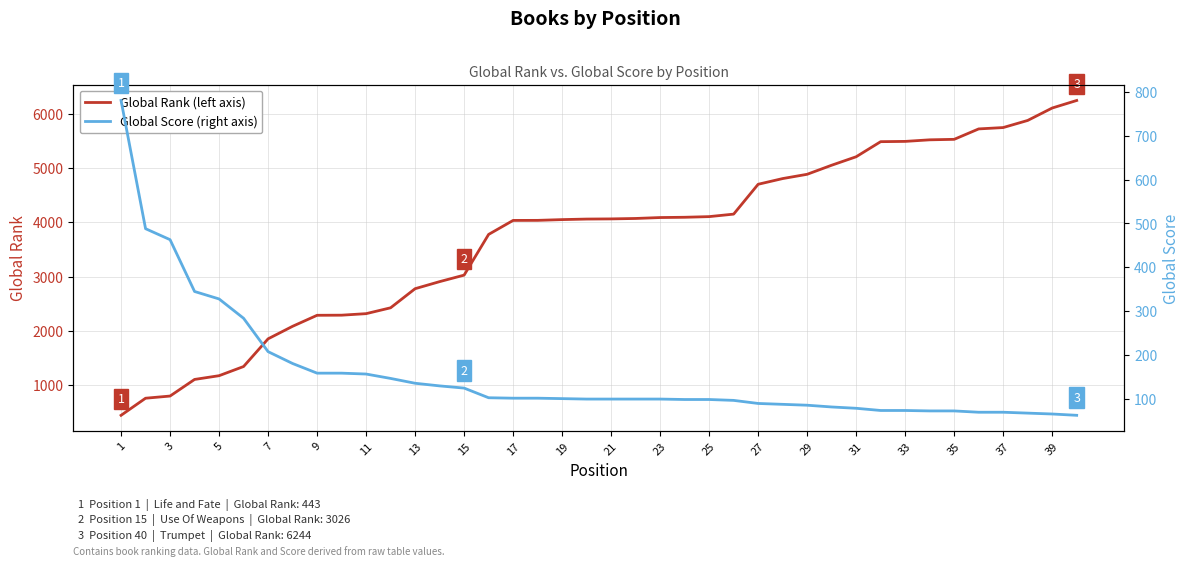

What is the highest value of the Global Rank series?

6244